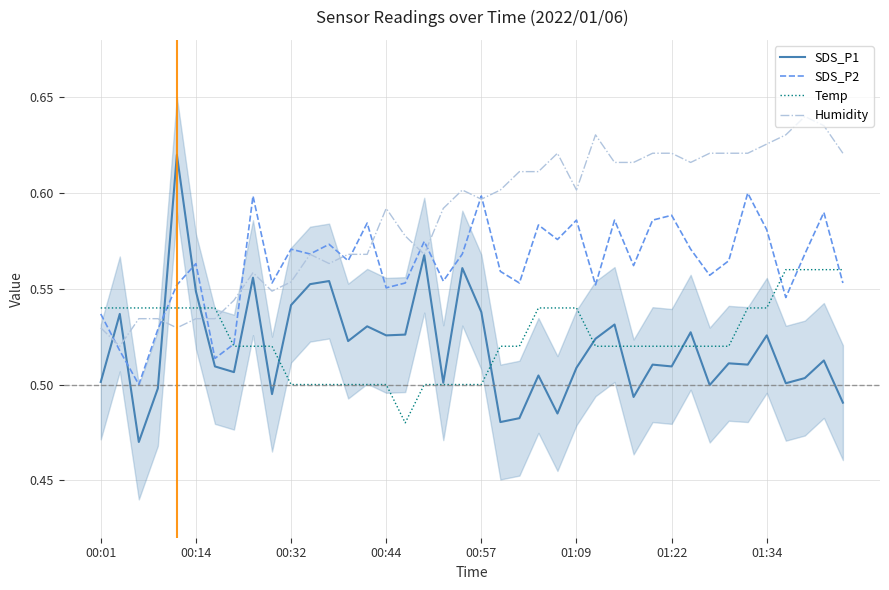

At 39, list the series in order from smallest to largest.

SDS_P1, SDS_P2, Temp, Humidity